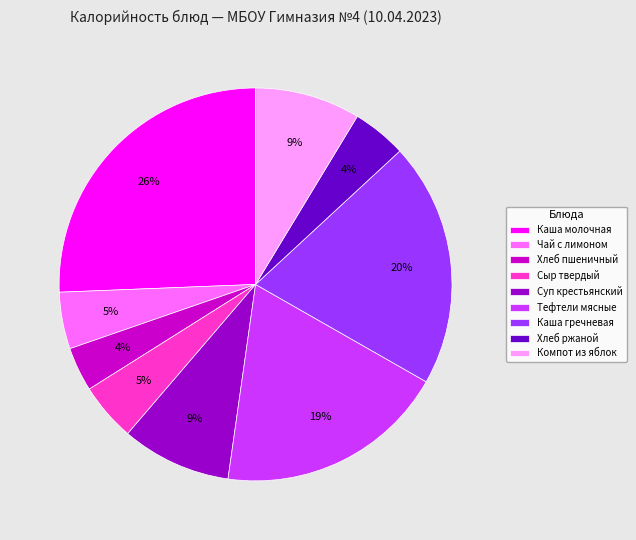

Is Каша молочная the majority of the pie?

No